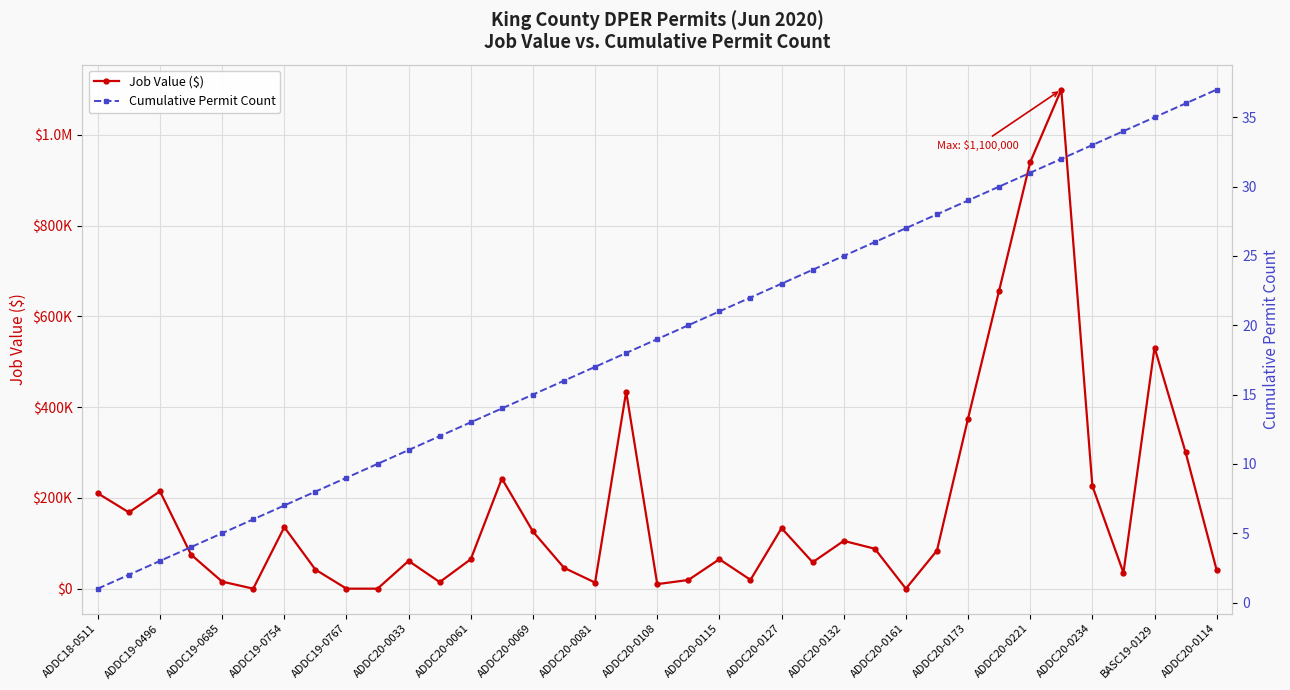

How many interior local valleys does the Job Value ($) series have?

9